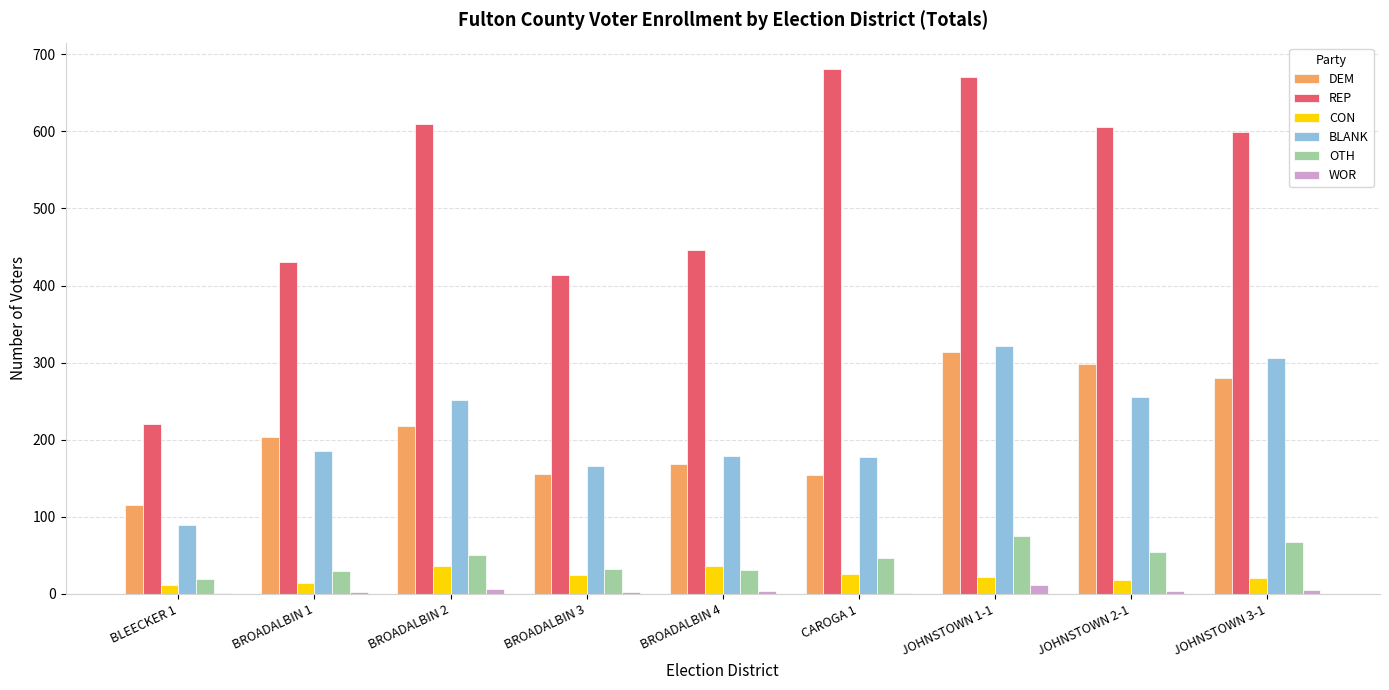

Is it true that CON equals 8 at BROADALBIN 4?

False